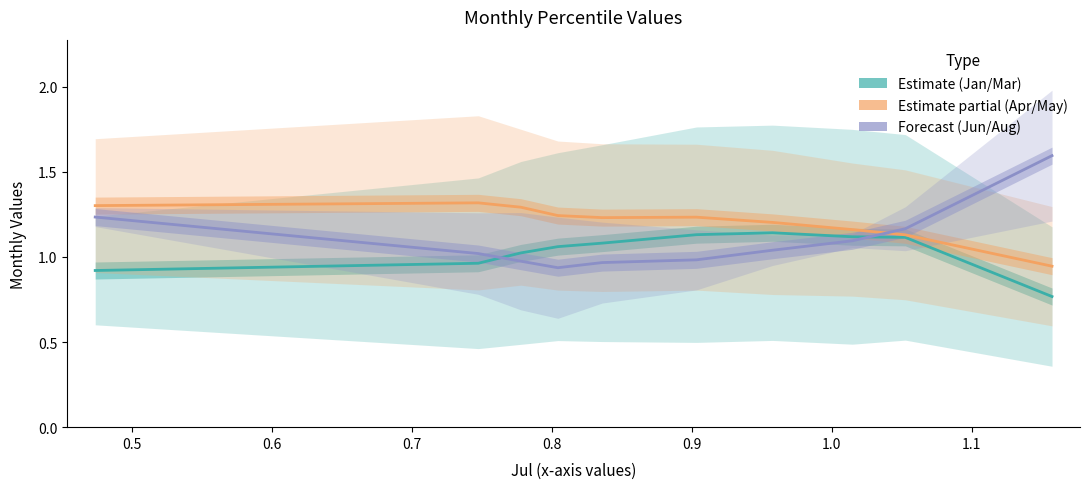

True or false: Estimate based on partial data and Forecast cross at least once.

True